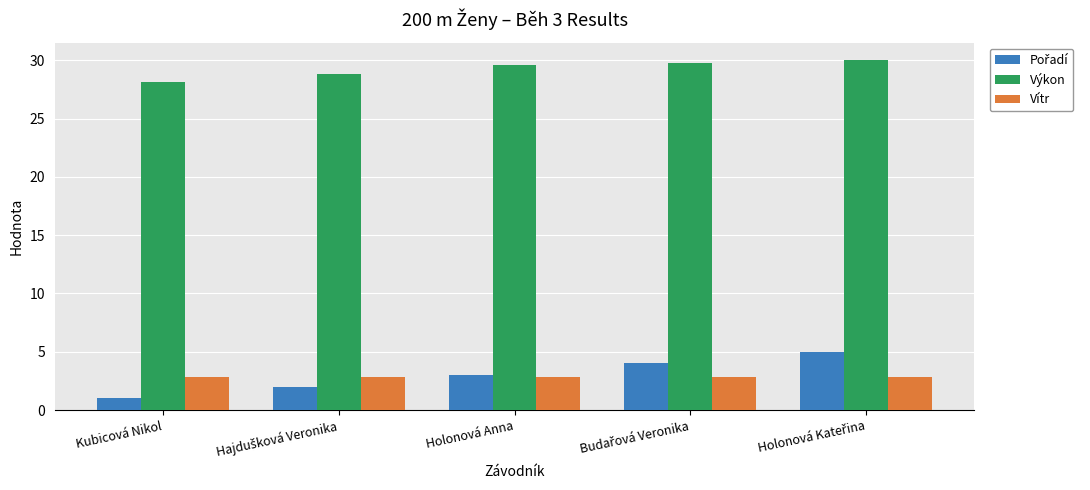

Is it true that Výkon equals 14.1 at Kubicová Nikol?

False